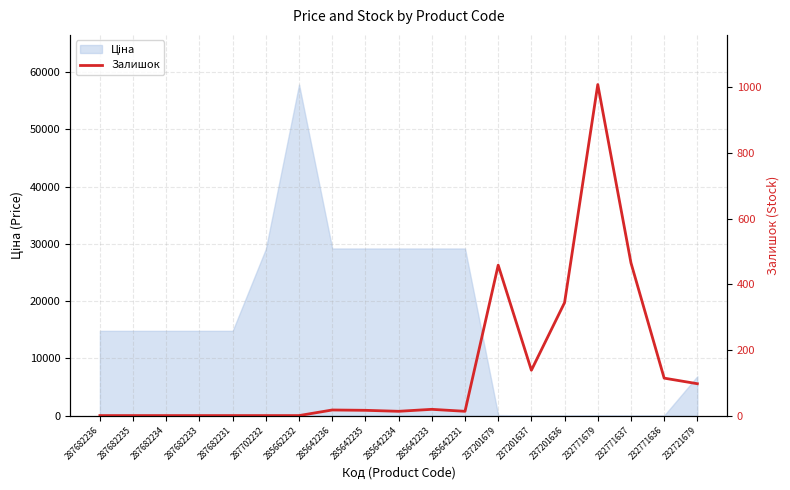

Reading left to right, transcribe all the data shown in this chart.

287682236=0	287682235=0	287682234=0	287682233=0	287682231=0	287702232=0	285662232=0	285642236=17	285642235=16	285642234=13	285642233=19	285642231=13	237201679=458	237201637=138	237201636=344	232771679=1008	232771637=465	232771636=114	232721679=97